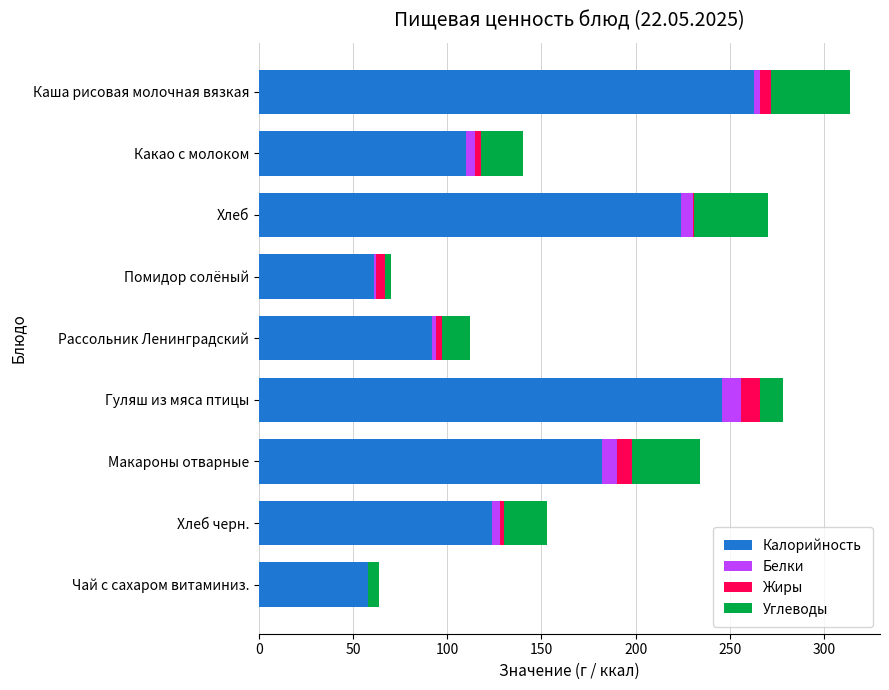

What is the total value across all series at Гуляш из мяса птицы?

278.0